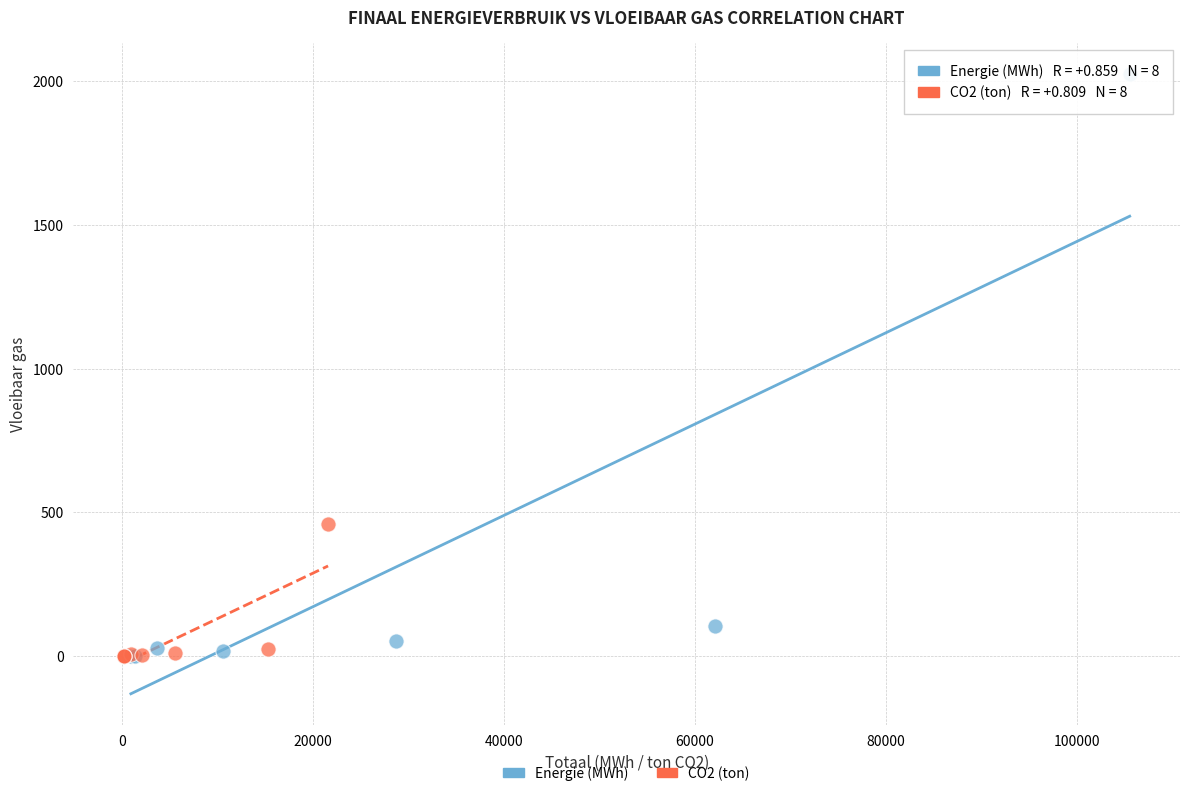

Which series reaches the maximum Y coordinate?

Energie (MWh)